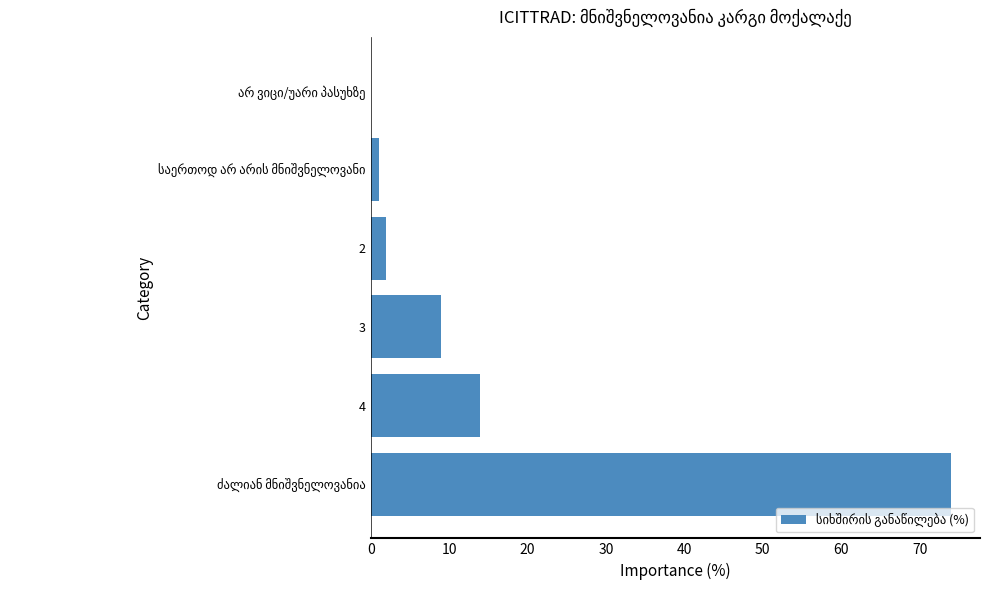

What is the sum of all values?

100